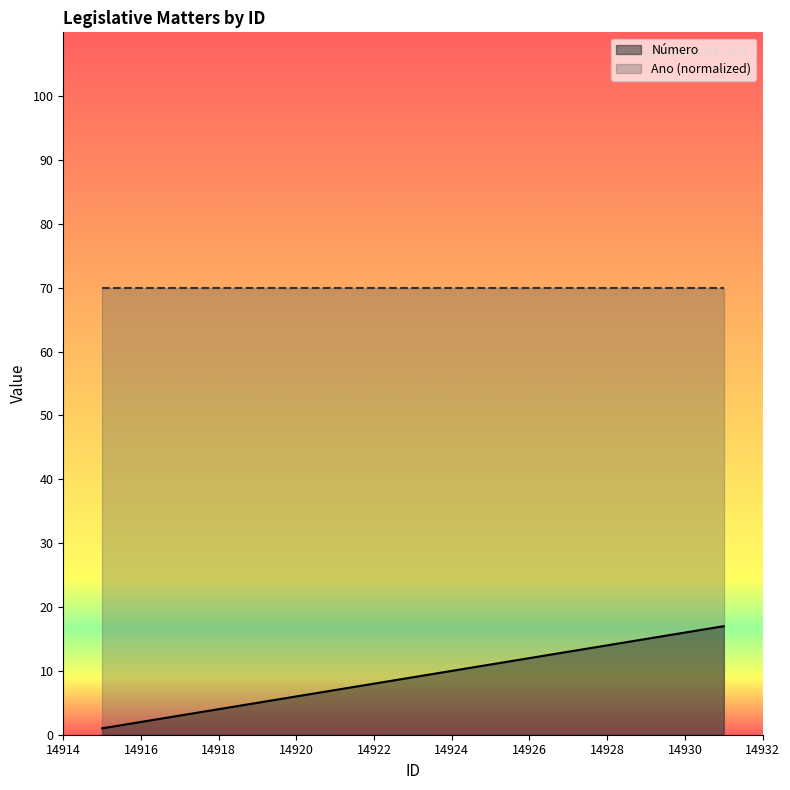

What is the difference between the maximum and minimum values in the Número series?

16